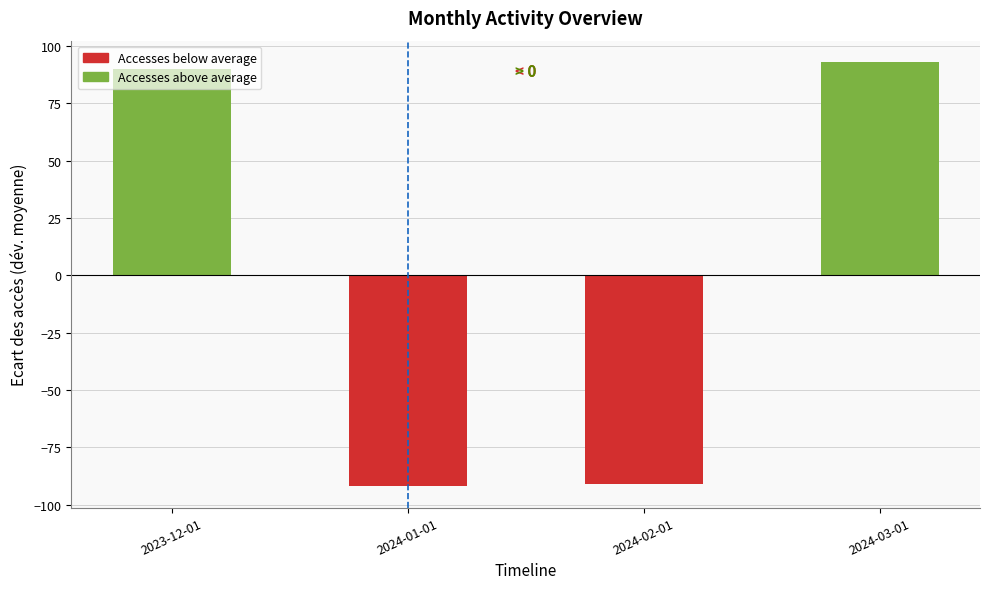

Which has a higher value, 2024-01-01 or 2024-03-01?

2024-03-01